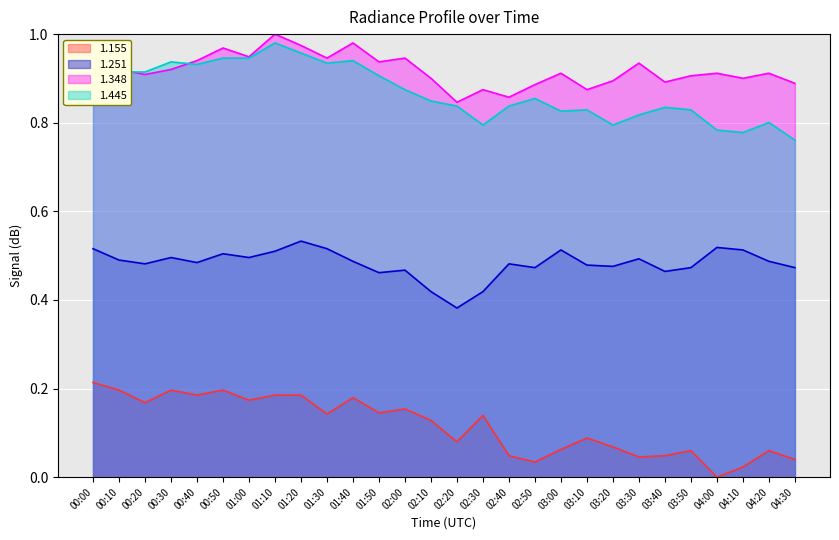

At which label does 1.155 reach its peak?

00:00